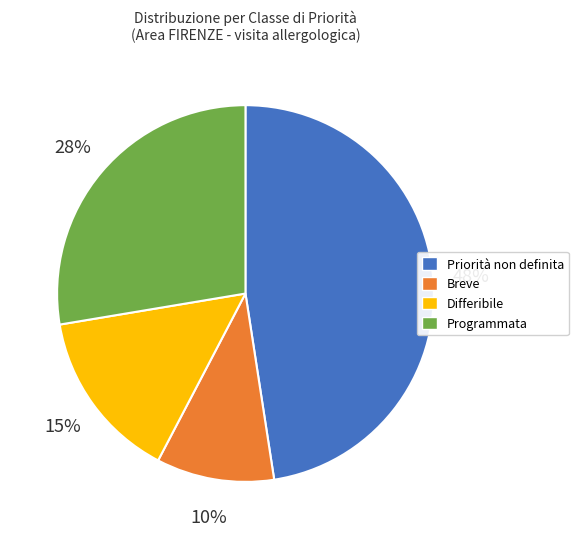

How many slices are in this pie chart?

4